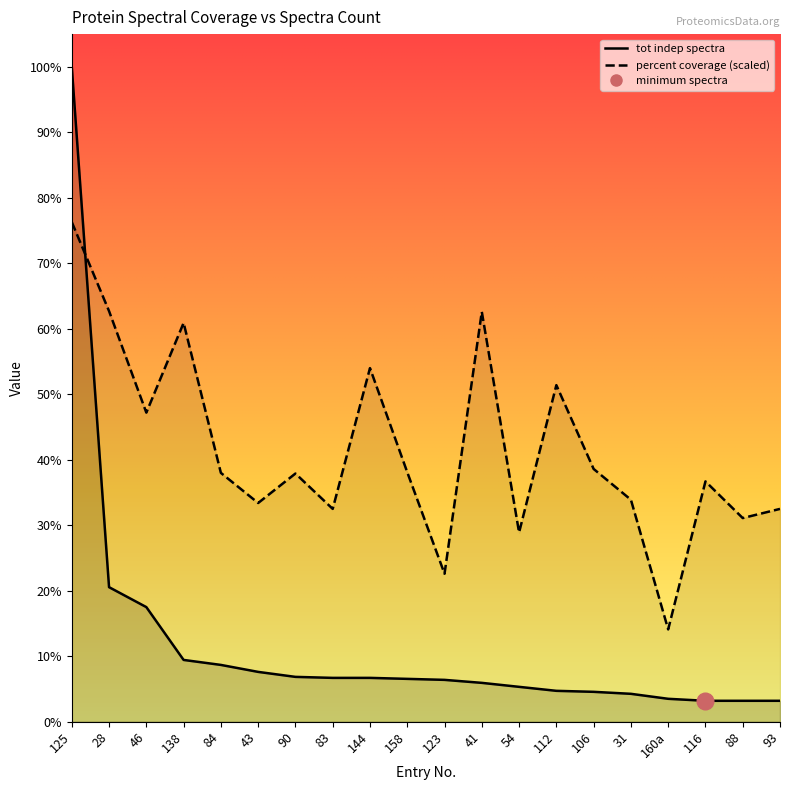

What is the difference between the percent coverage values at 83 and 112?

124.2